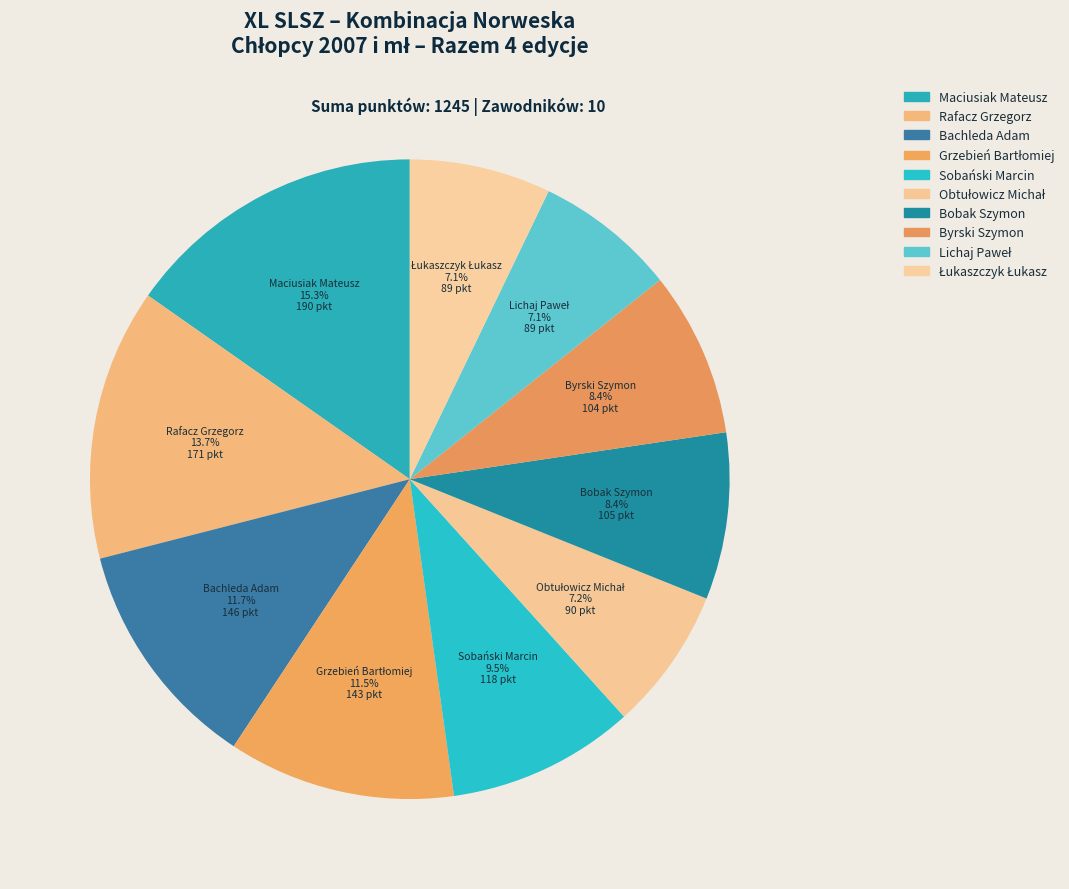

How many slices are in this pie chart?

10